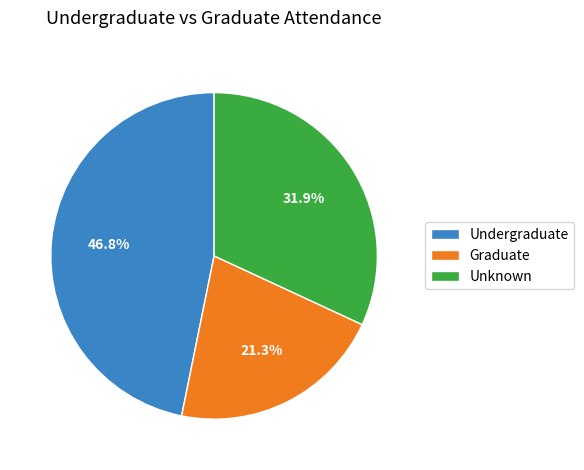

Combined, what portion of the pie is Undergraduate and Graduate?

68.1%